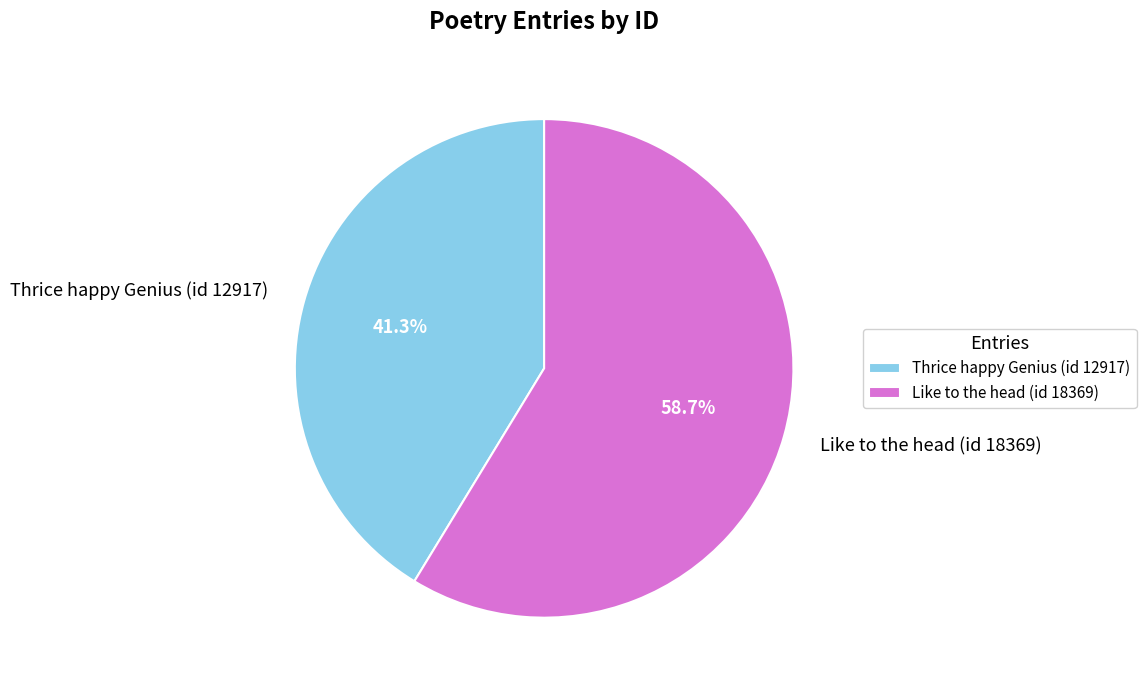

What is the ratio of the value at Thrice happy Genius (id 12917) to the value at Like to the head (id 18369)?

0.7